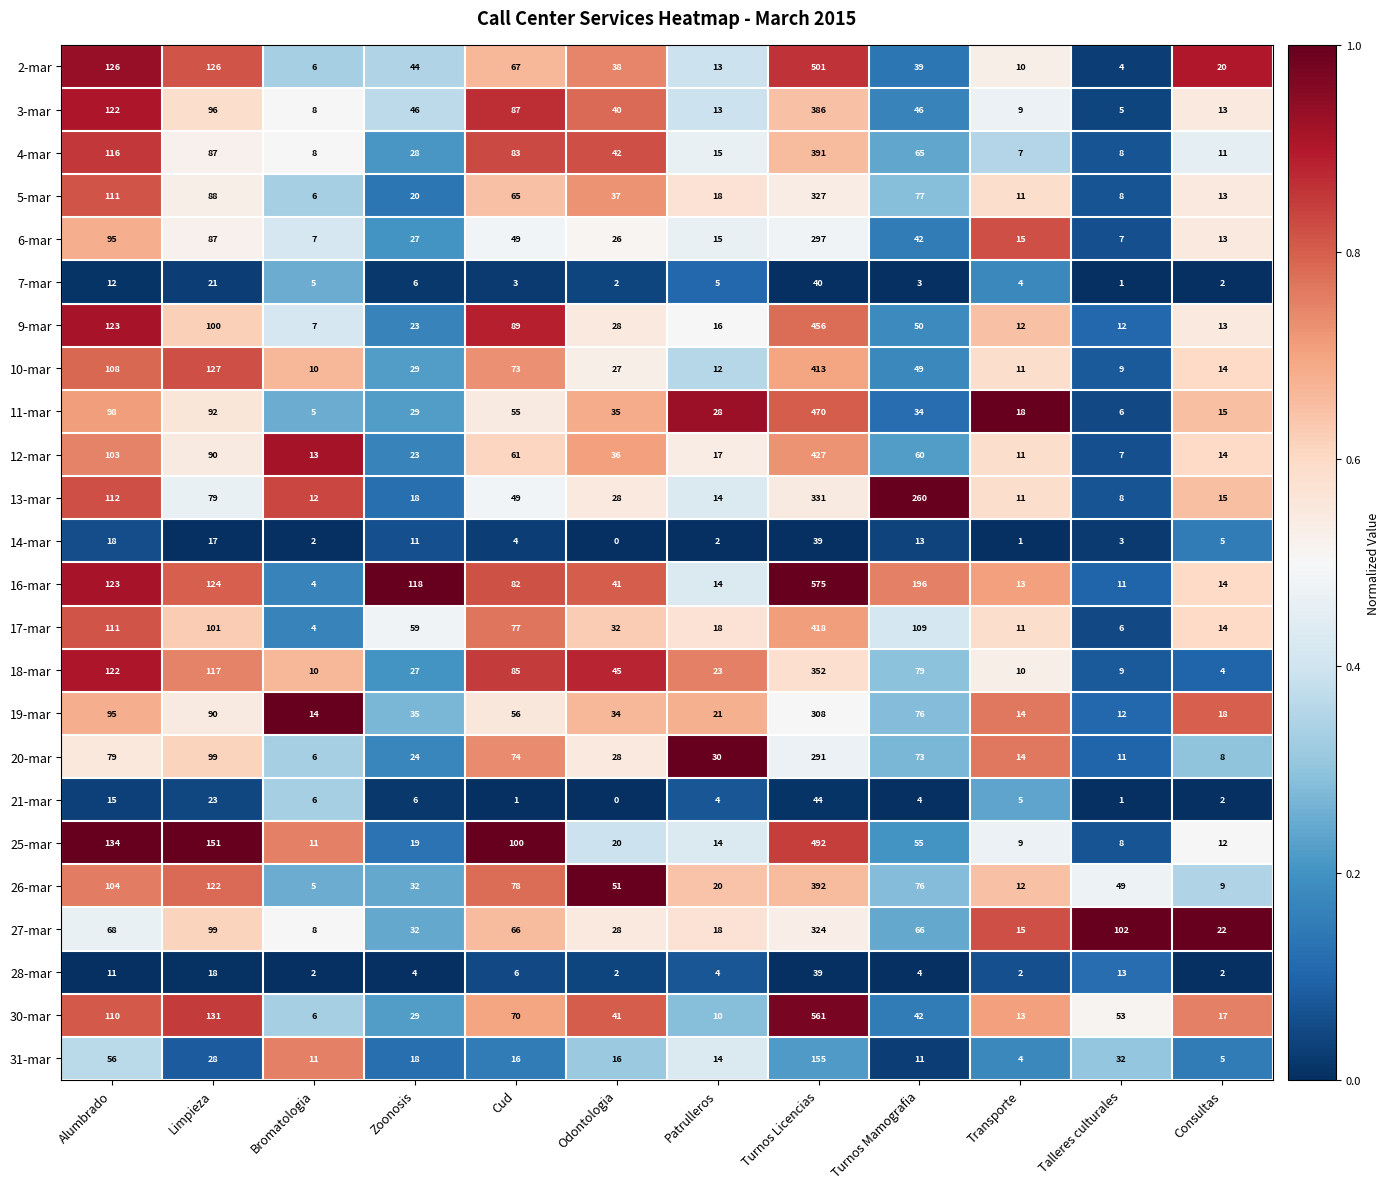

What is the sum of all 5-mar values?

781